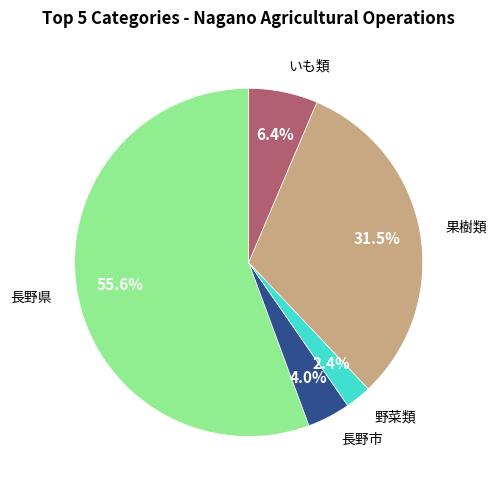

Does any single category account for the majority?

Yes